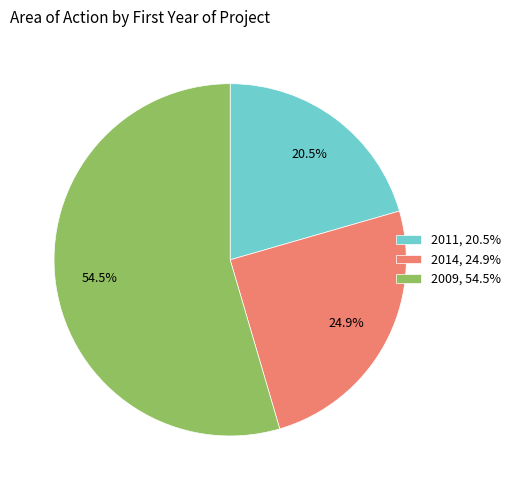

What is the largest slice in the pie chart?

2009